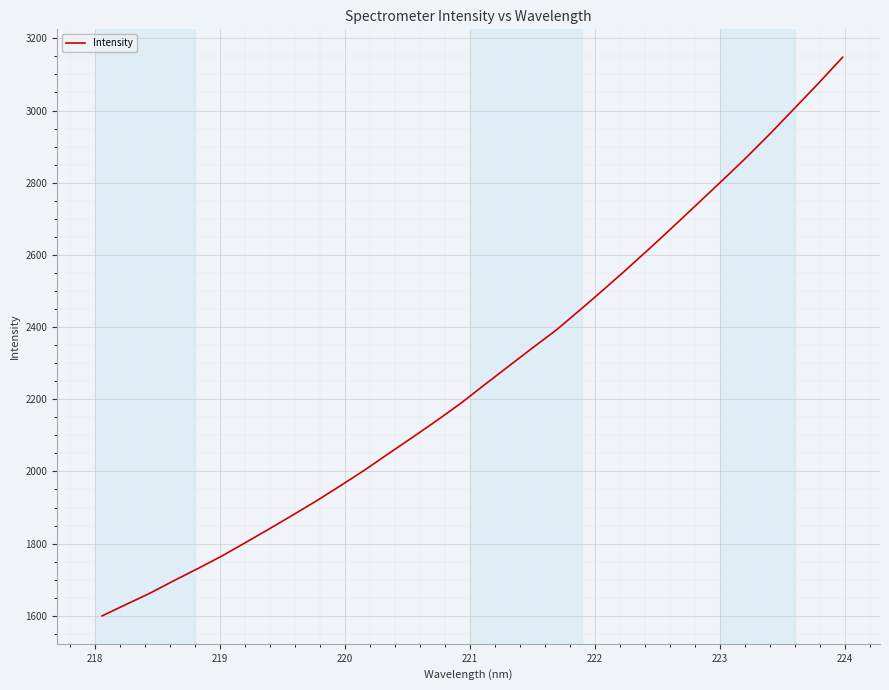

What is the greatest value displayed?

3147.6